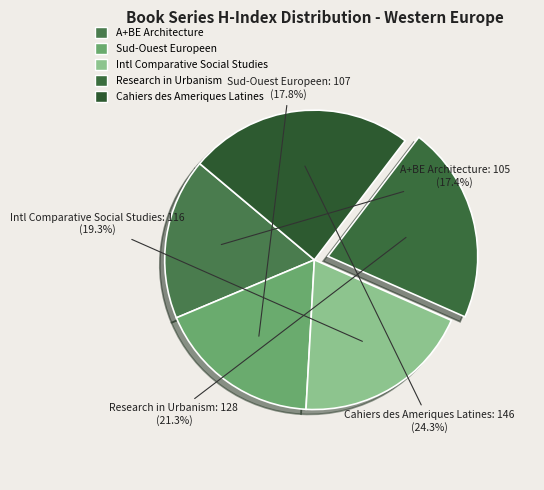

To the nearest percent, what percentage of the pie is A+BE Architecture?

17%